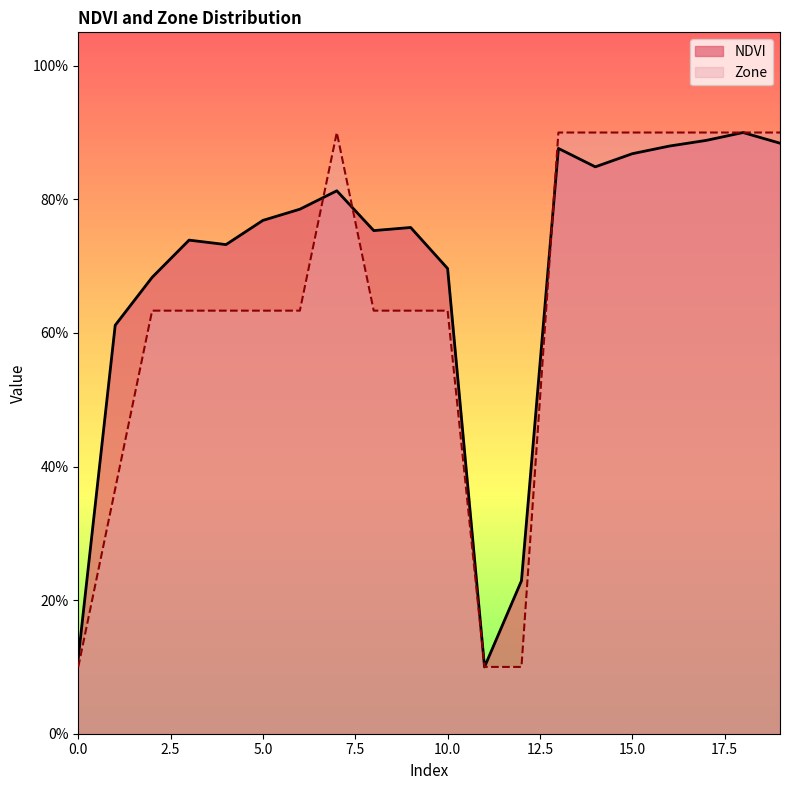

Reading right to left, what are all the values shown in this chart?

NDVI: 0.9	0.9	0.9	0.9	0.9	0.8	0.9	0.2	0.1	0.7	0.8	0.8	0.8	0.8	0.8	0.7	0.7	0.7	0.6	0.1
Zone: 0.9	0.9	0.9	0.9	0.9	0.9	0.9	0.1	0.1	0.6	0.6	0.6	0.9	0.6	0.6	0.6	0.6	0.6	0.4	0.1